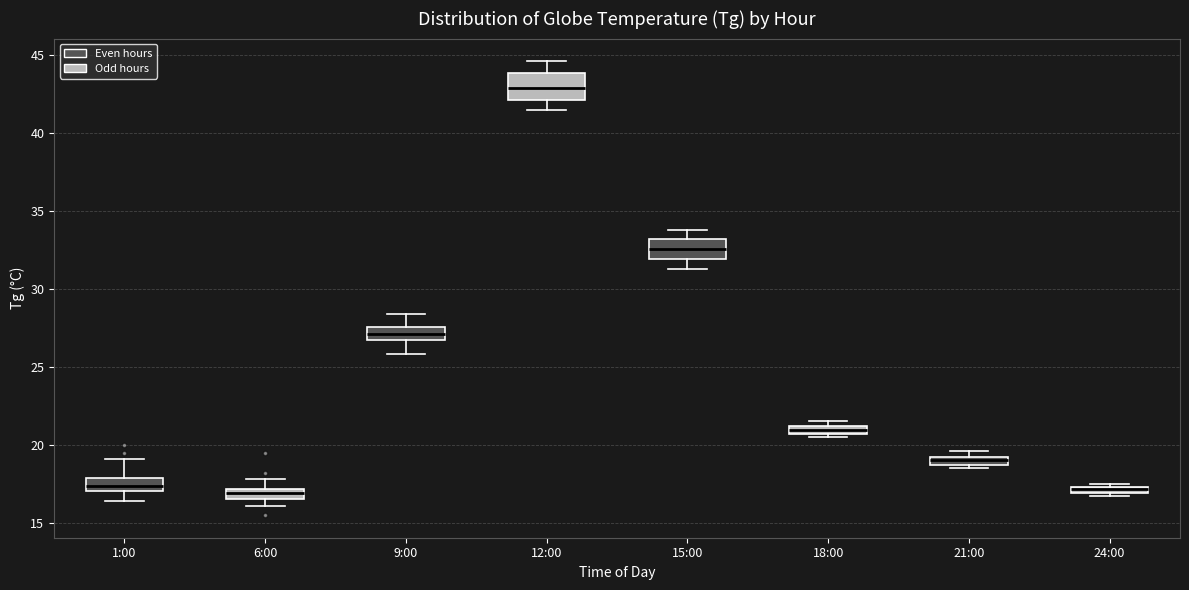

Where is the upper edge of the box for 12:00 on the y-axis? The values are not printed on the chart, so give them approximately, as read against the axis.

44.0